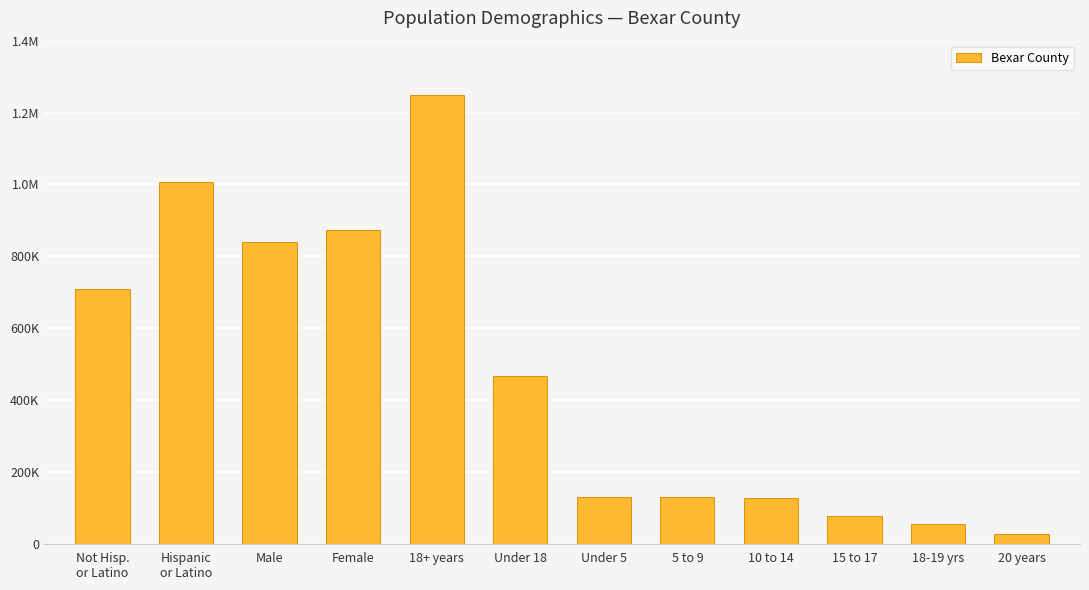

Are the bars horizontal?

No